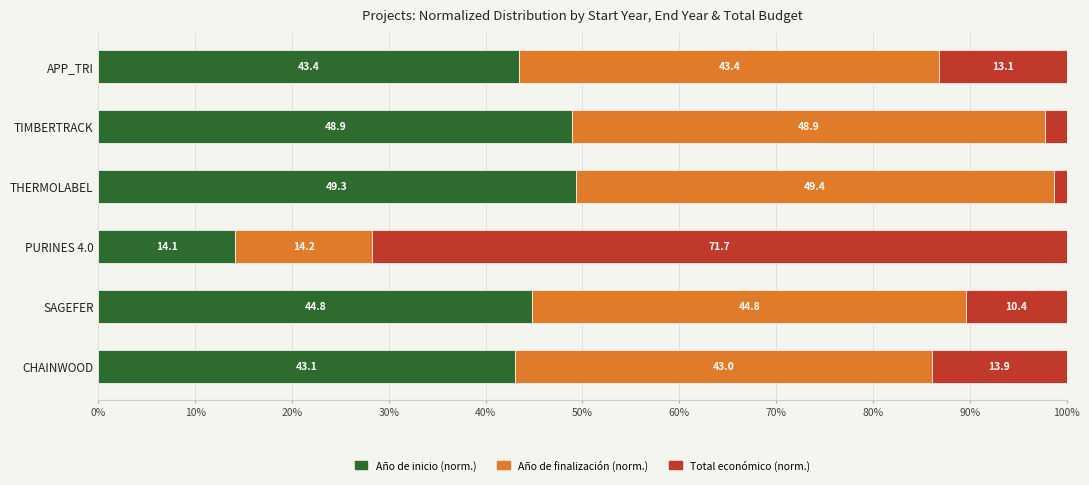

How many distinct data groups are displayed?

3